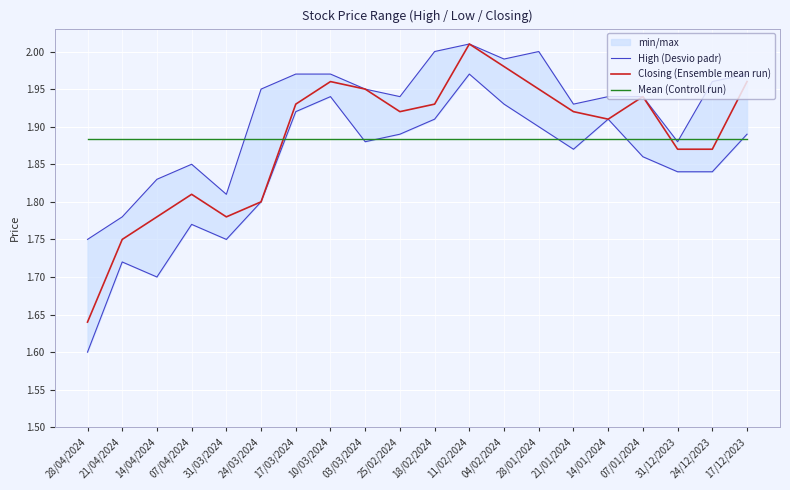

How many intersections are there between Mean (Controll run) and Closing (Ensemble mean run)?

3